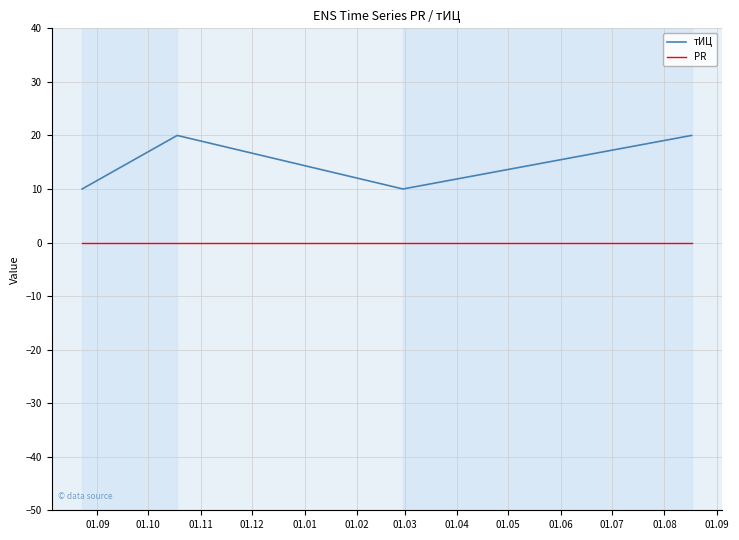

True or false: тИЦ and PR intersect in this chart.

False